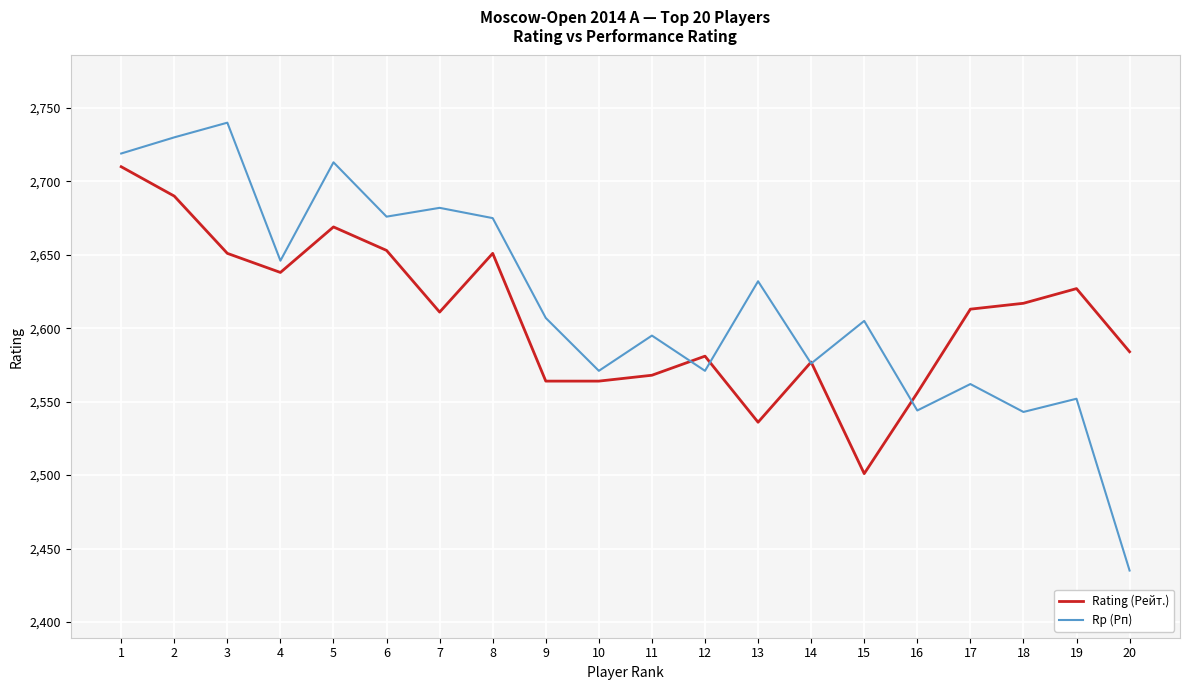

Rank the series by their maximum value, from lowest to highest.

Rating (Рейт.), Rp (Рп)